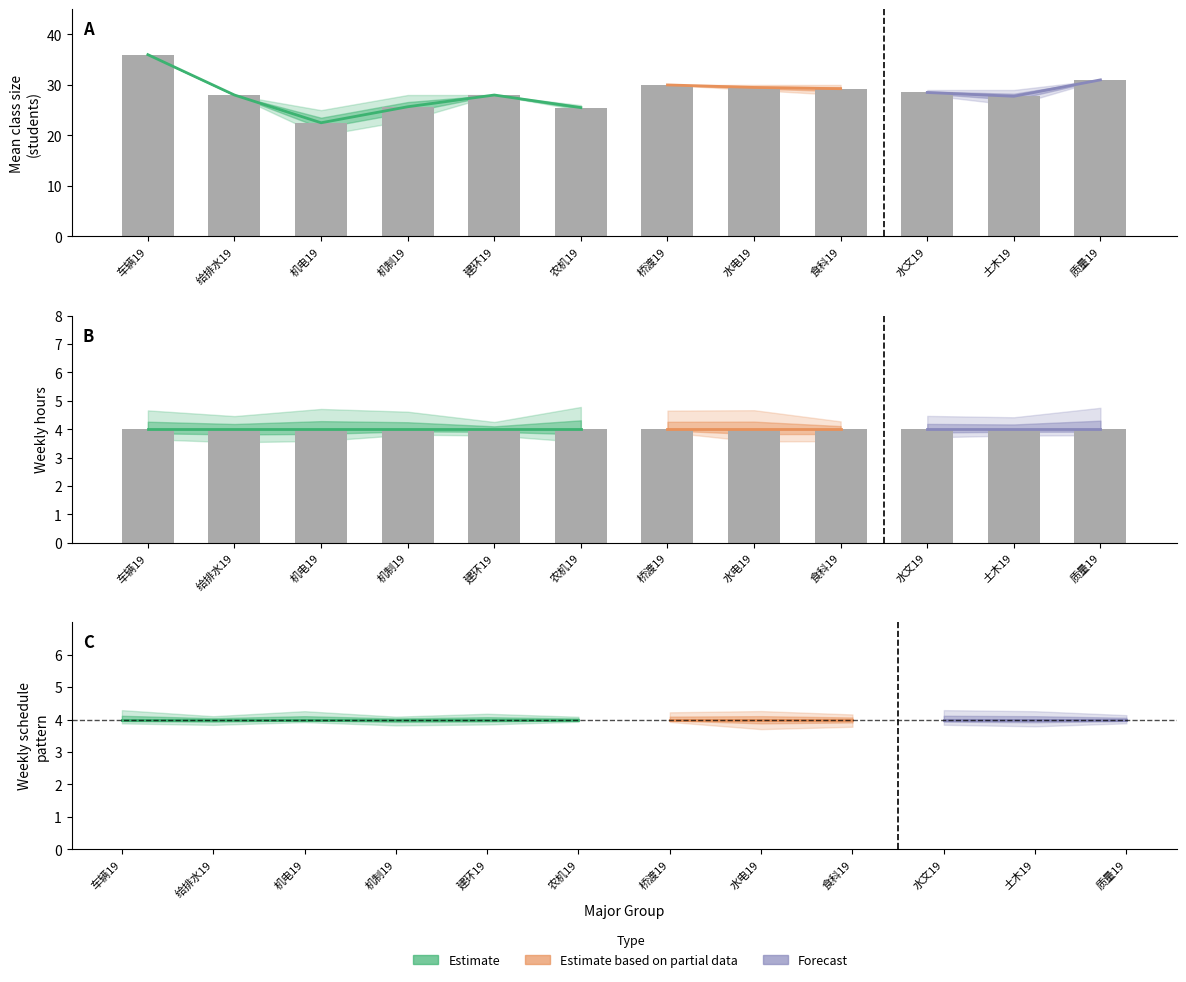

Does the chart contain any negative values?

No